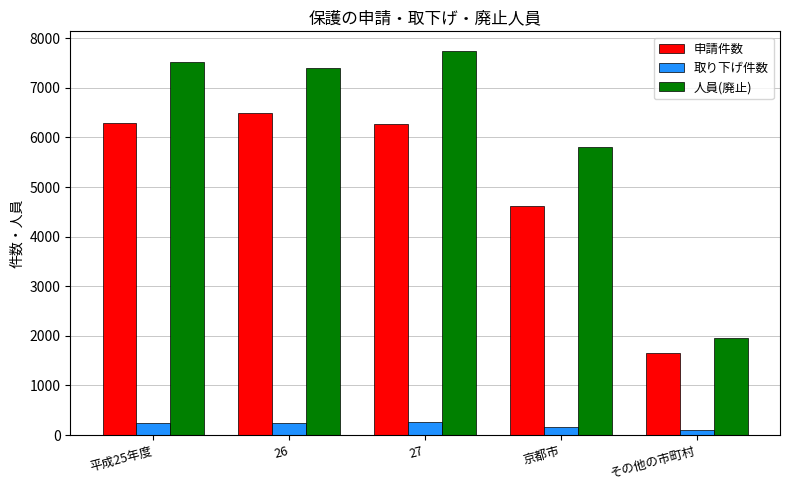

List the series in order of their overall mean, lowest first.

取り下げ件数, 申請件数, 人員(廃止)